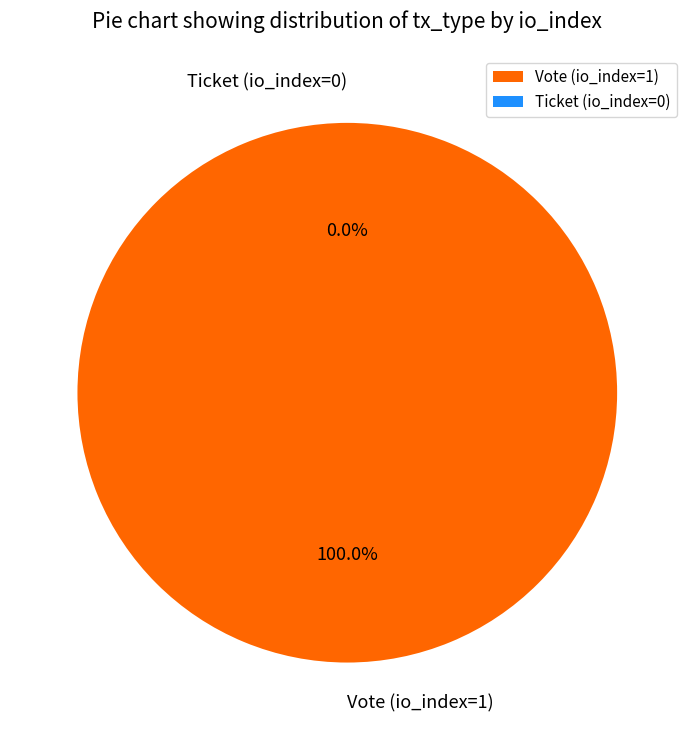

Is Vote (io_index=1) the majority of the pie?

Yes